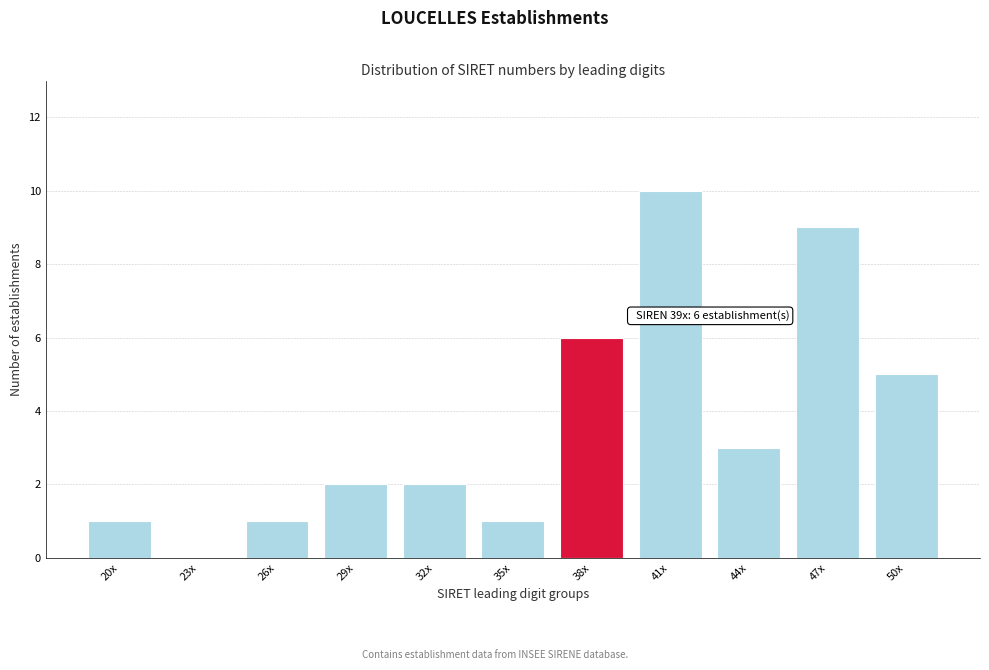

Reading left to right, what are all the values shown in this chart?

20x=1	23x=0	26x=1	29x=2	32x=2	35x=1	38x=6	41x=10	44x=3	47x=9	50x=5